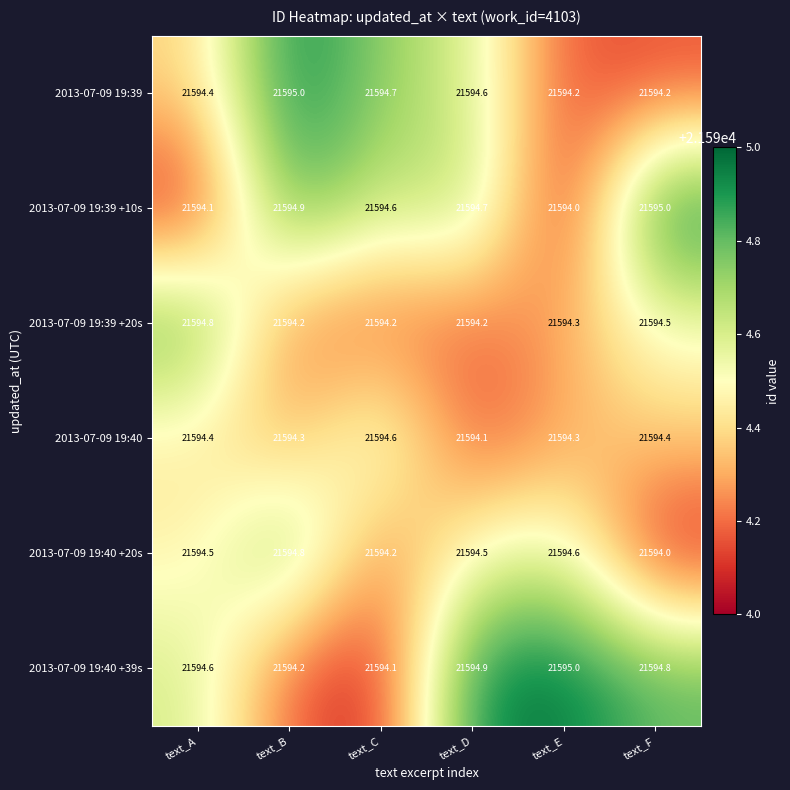

Which series has the widest spread of values?

2013-07-09 19:39 +10s